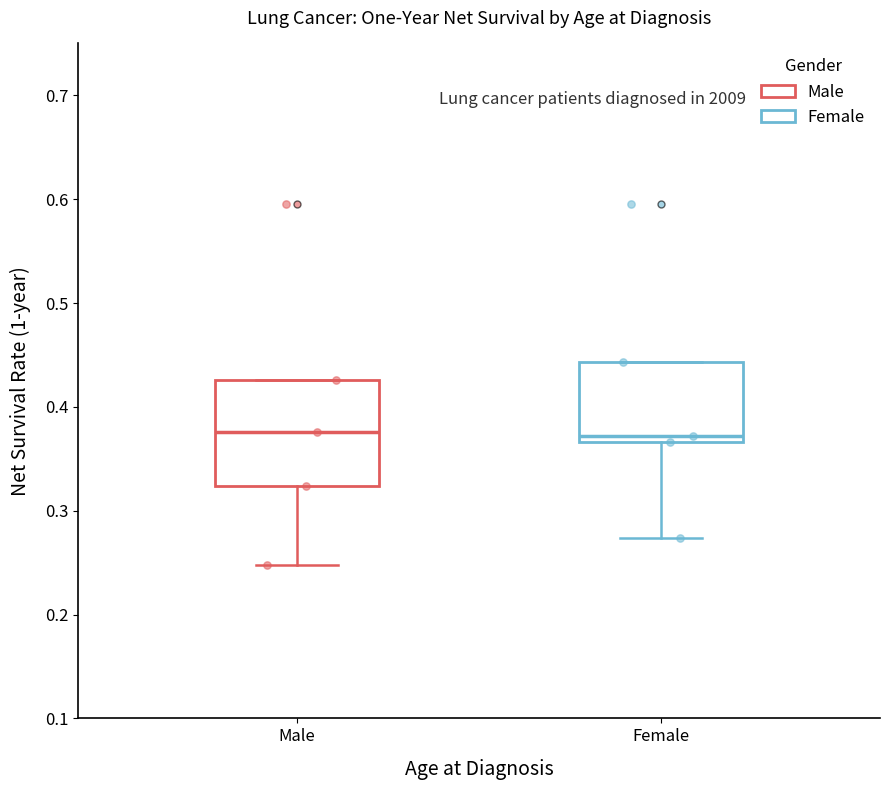

Where is the lower edge of the box for Female on the y-axis? The values are not printed on the chart, so give them approximately, as read against the axis.

0.37